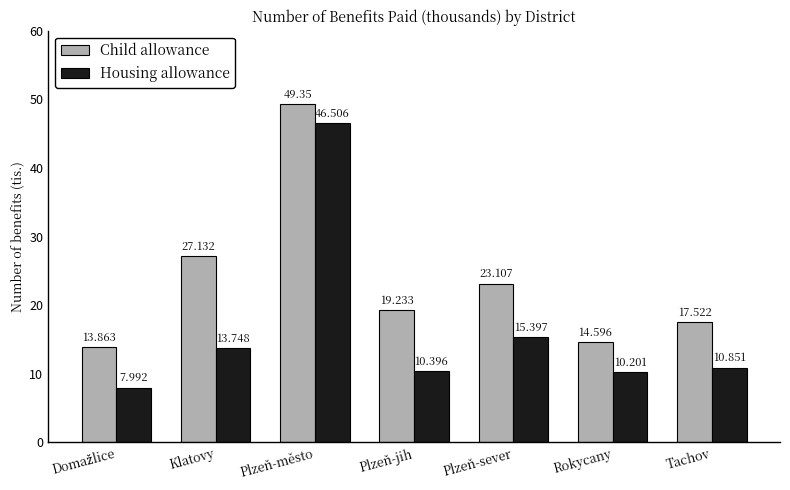

True or false: Child allowance has a value of 14.6 at Rokycany.

True